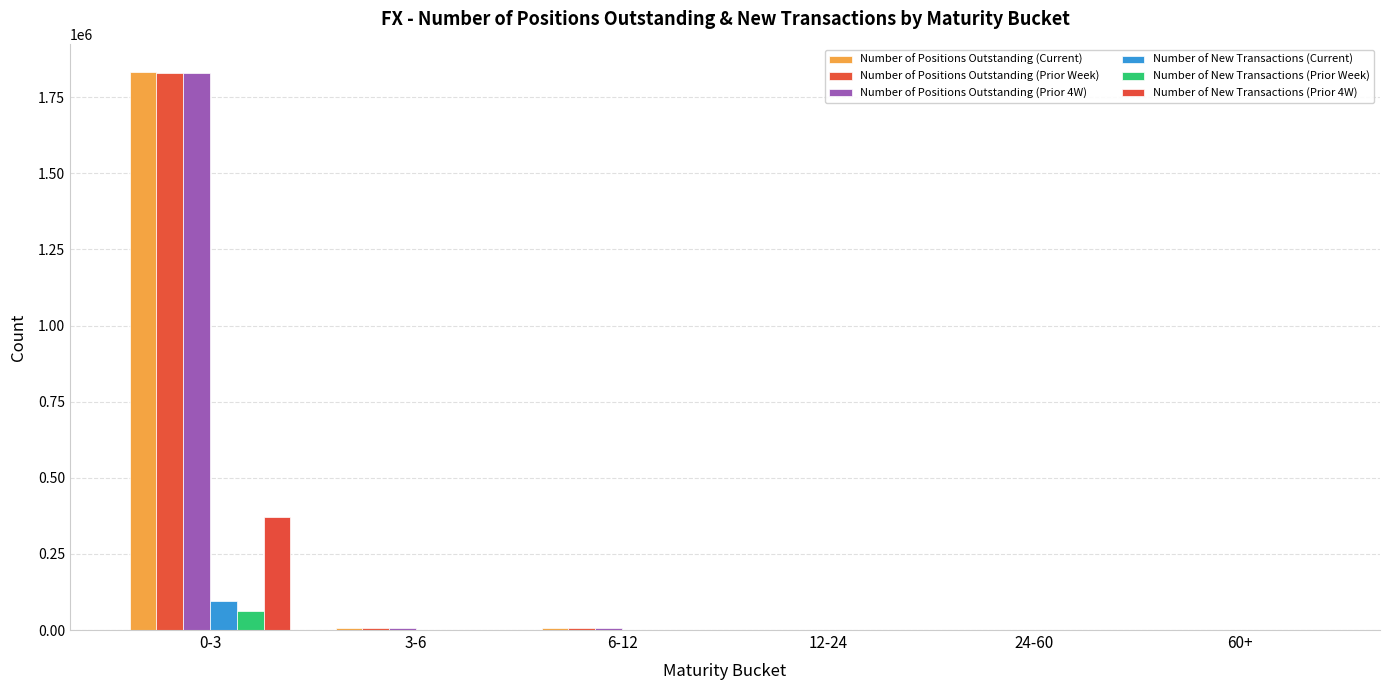

What is the label of the 3rd bar from the left?

6-12